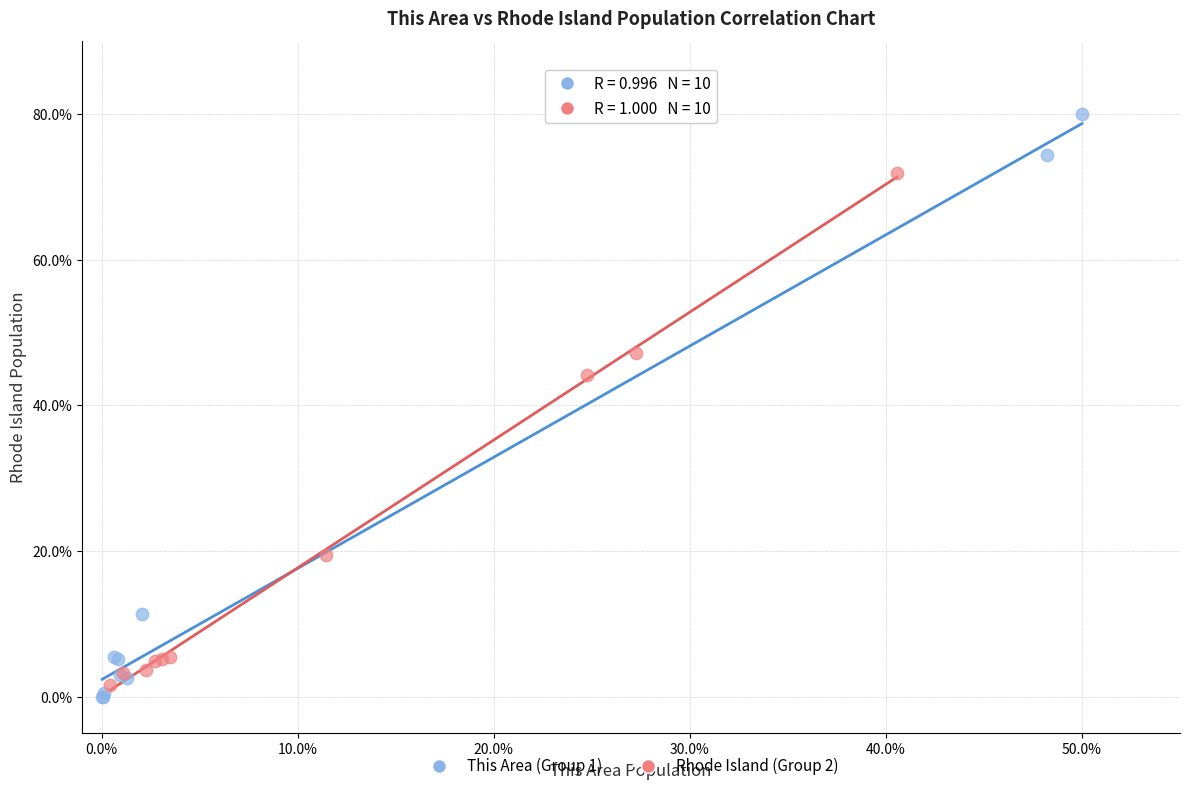

Which series has the widest spread of Y values?

This Area (Group 1)